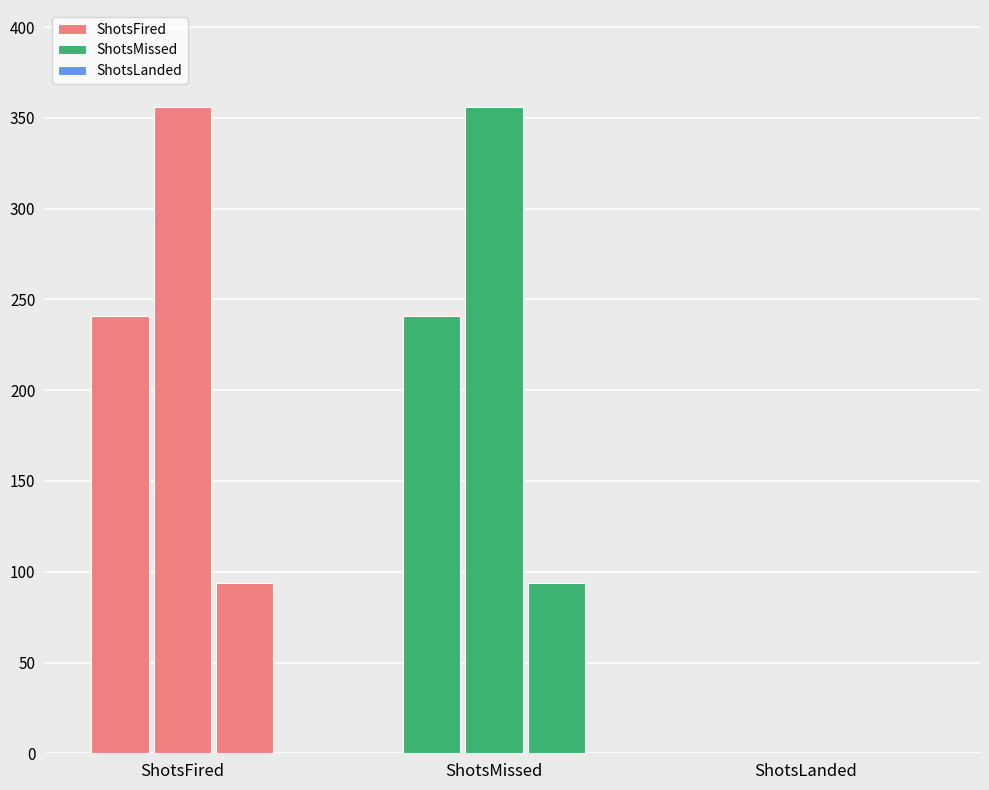

At how many categories does at least one series exceed 328?

1